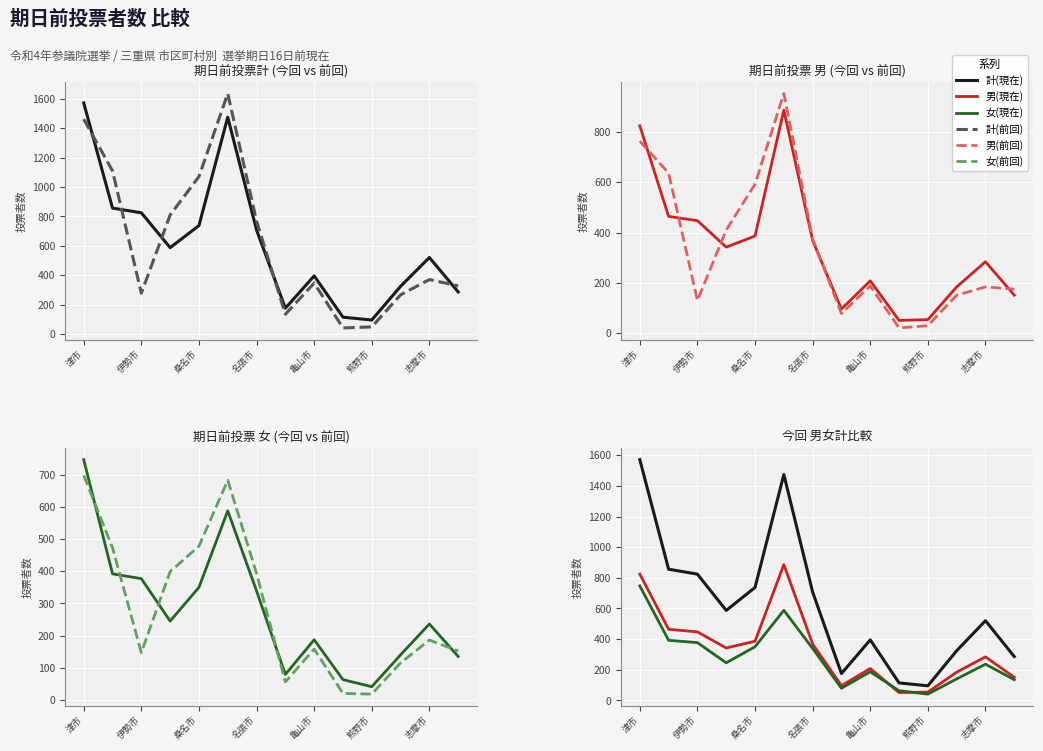

What is the average value of the 女(現在) series?

280